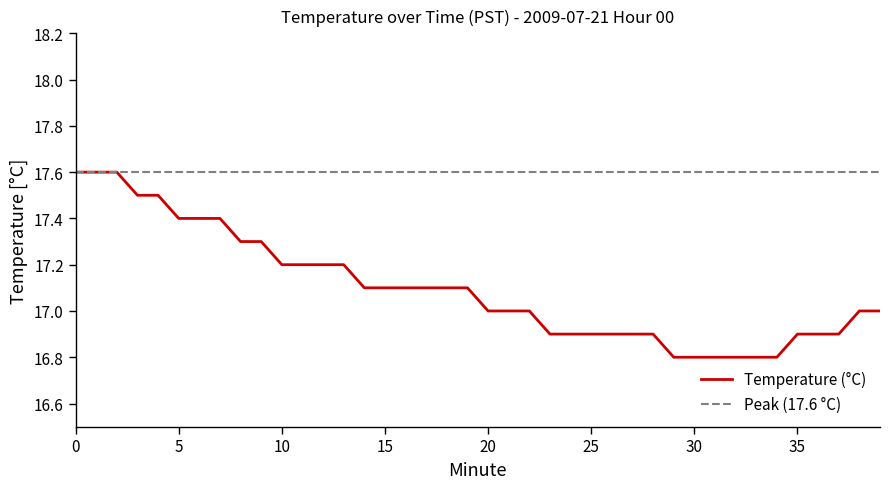

Rank the categories by value from highest to lowest.

0, 1, 2, 3, 4, 5, 6, 7, 8, 9, 10, 11, 12, 13, 14, 15, 16, 17, 18, 19, 20, 21, 22, 38, 39, 23, 24, 25, 26, 27, 28, 35, 36, 37, 29, 30, 31, 32, 33, 34